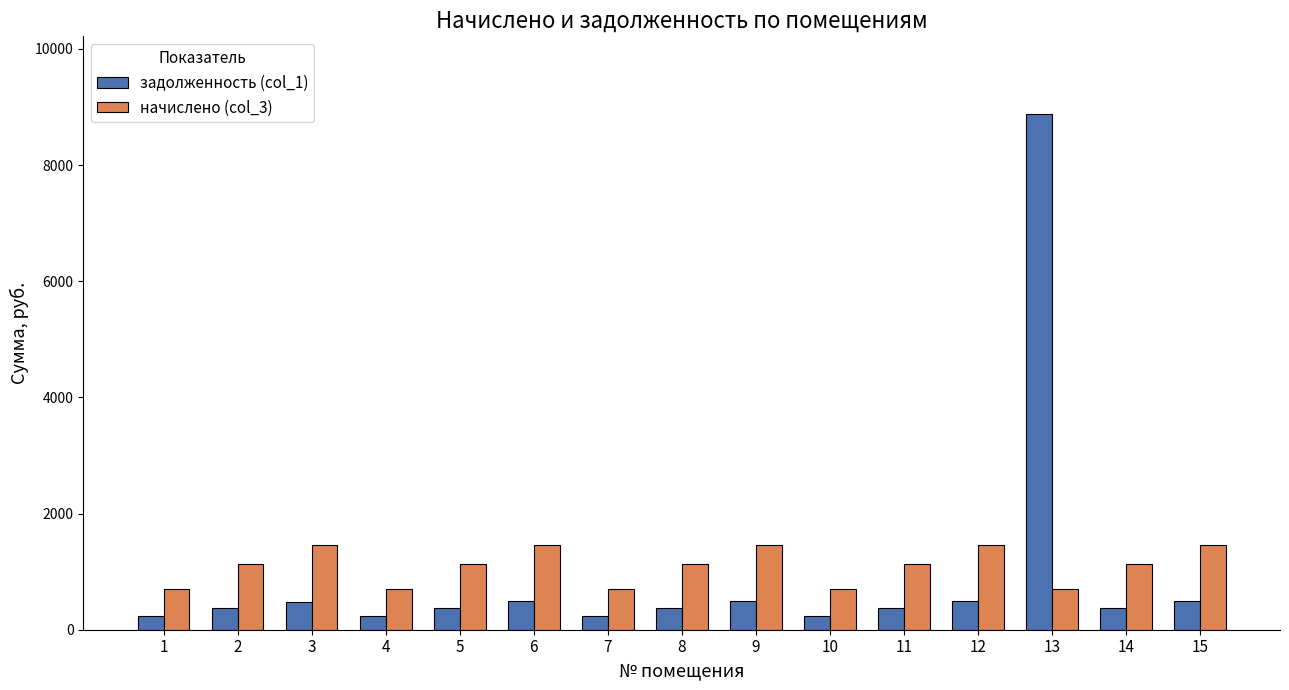

What are all the series names shown in the legend?

задолженность (col_1), начислено (col_3)